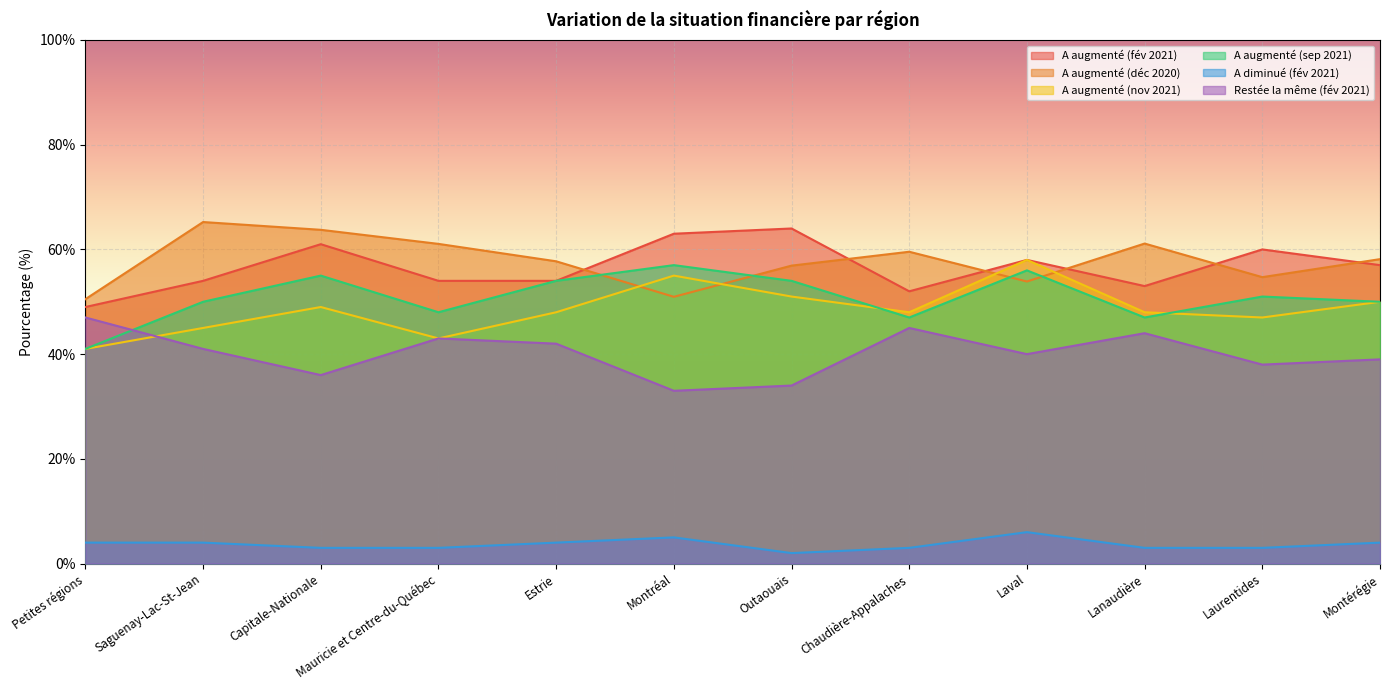

Rank the series at Petites régions from highest to lowest value.

A augmenté (déc 2020), A augmenté (fév 2021), Restée la même (fév 2021), A augmenté (nov 2021), A augmenté (sep 2021), A diminué (fév 2021)